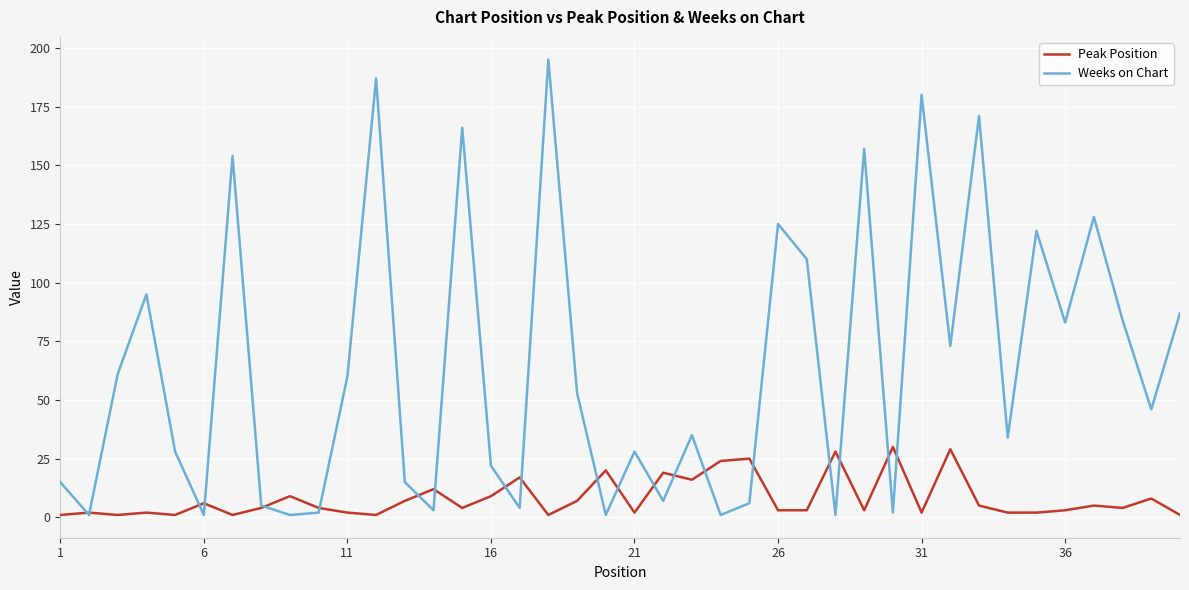

What is the lowest value of the Peak Position series?

1